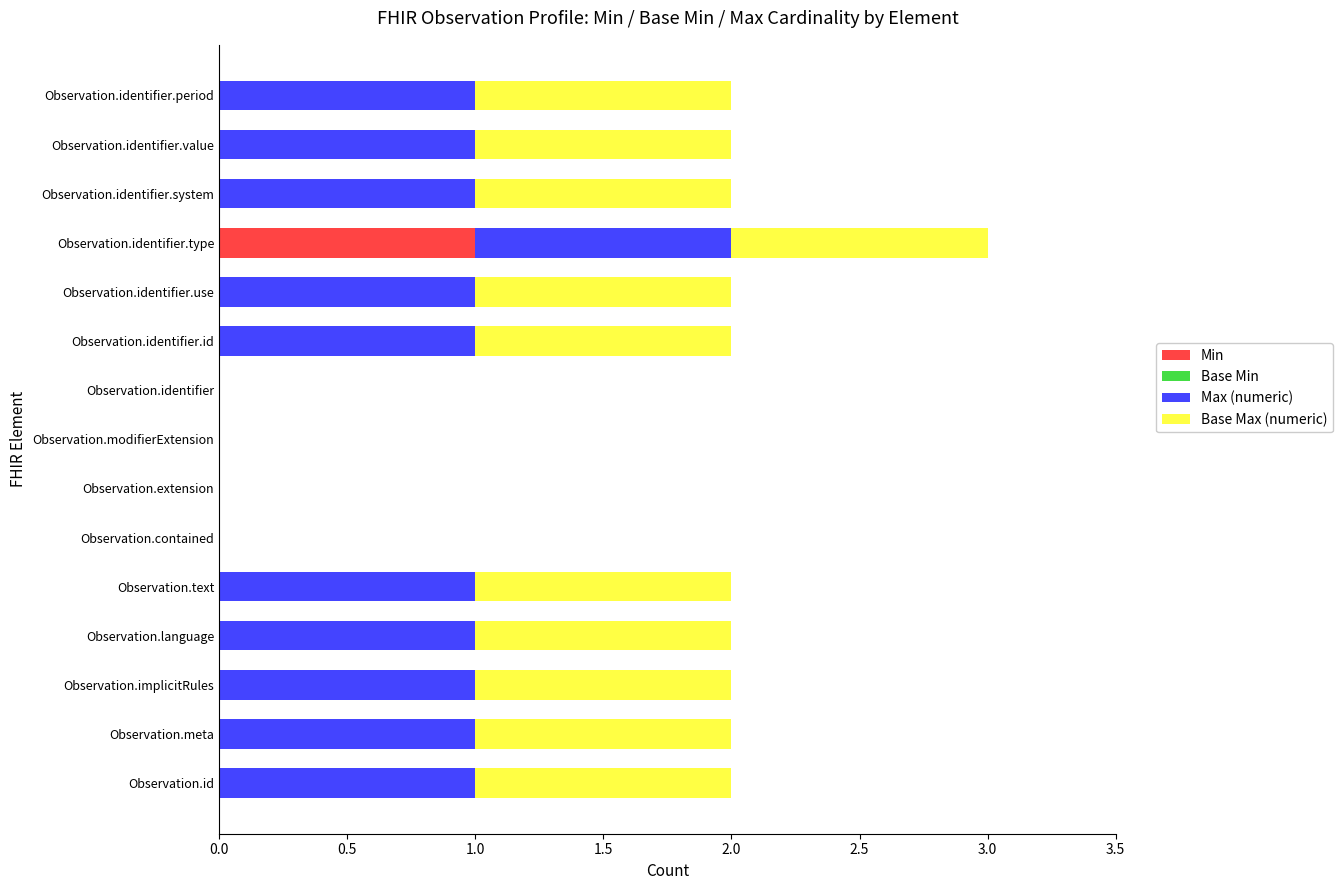

How many series are shown in this chart?

3